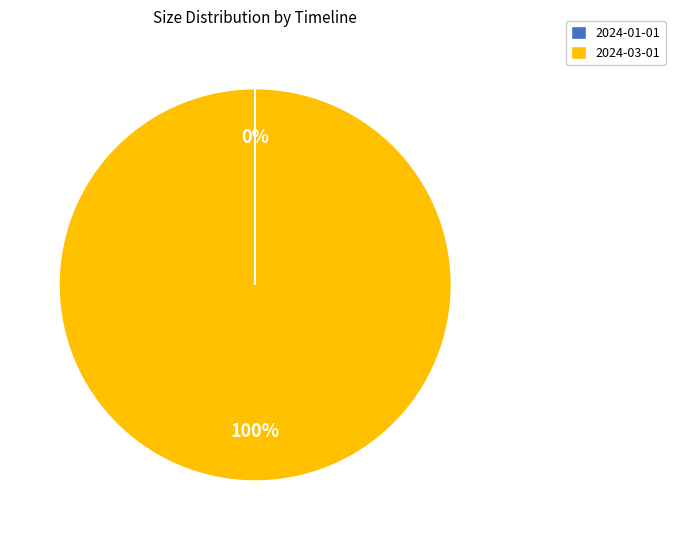

To the nearest percent, what percentage of the pie is 2024-03-01?

100%